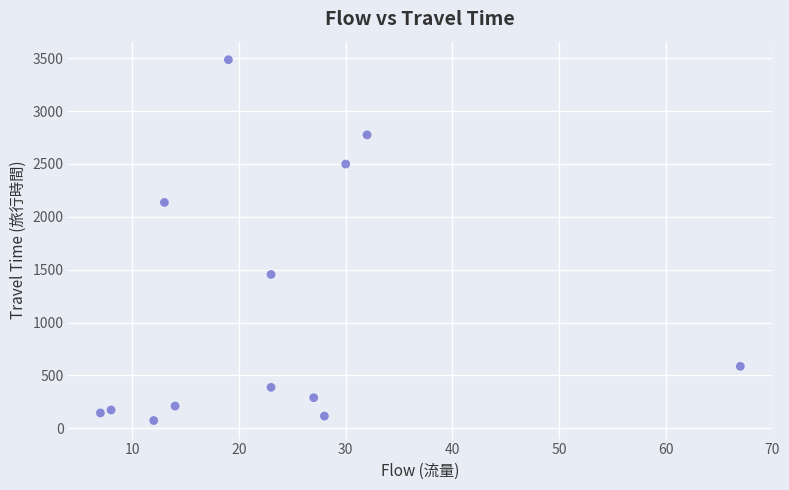

What is the range of Y values (max minus min)?

3413